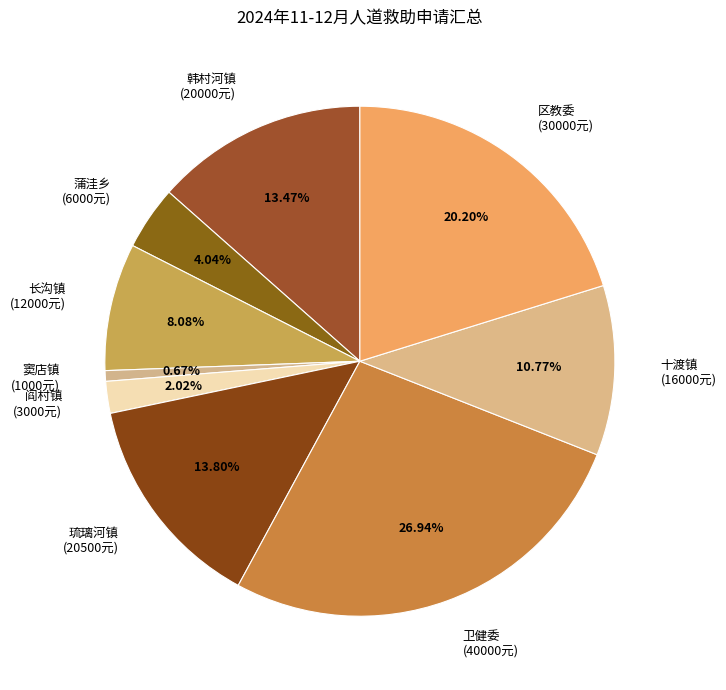

What percentage is the 蒲洼乡 slice, to the nearest percent?

4%